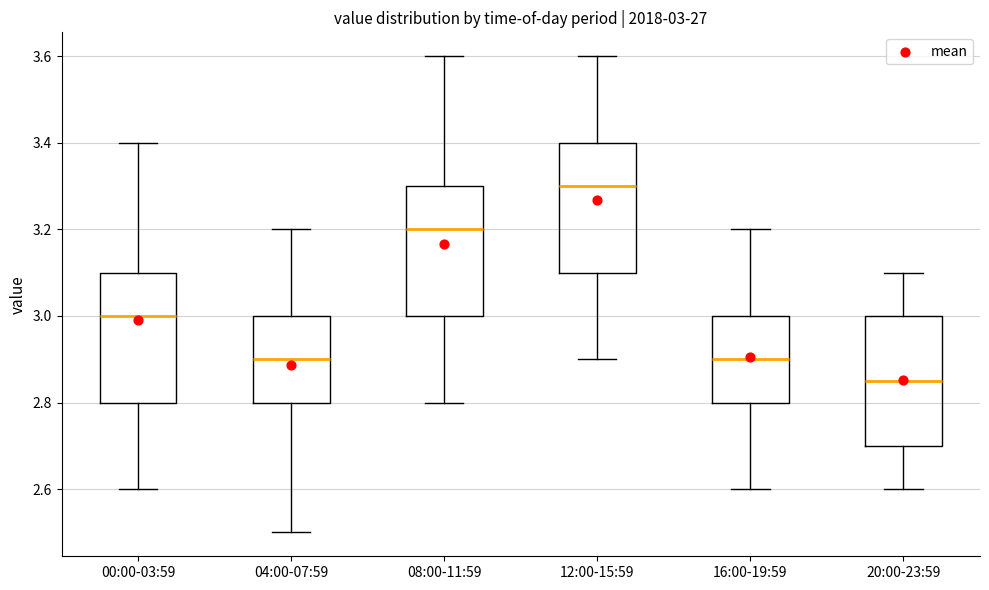

Which box's median line is the highest?

12:00-15:59